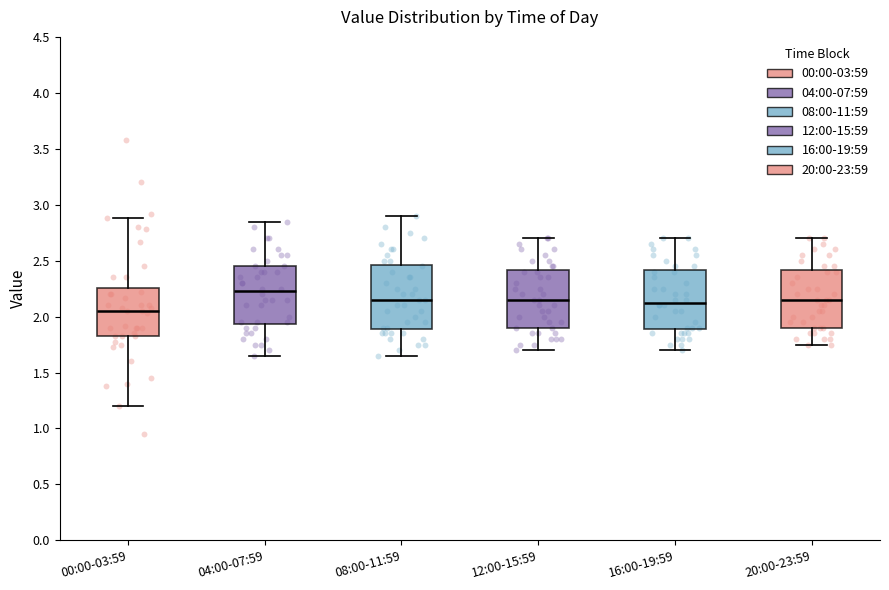

Comparing the boxes themselves (not the whiskers), which one is the tallest?

08:00-11:59